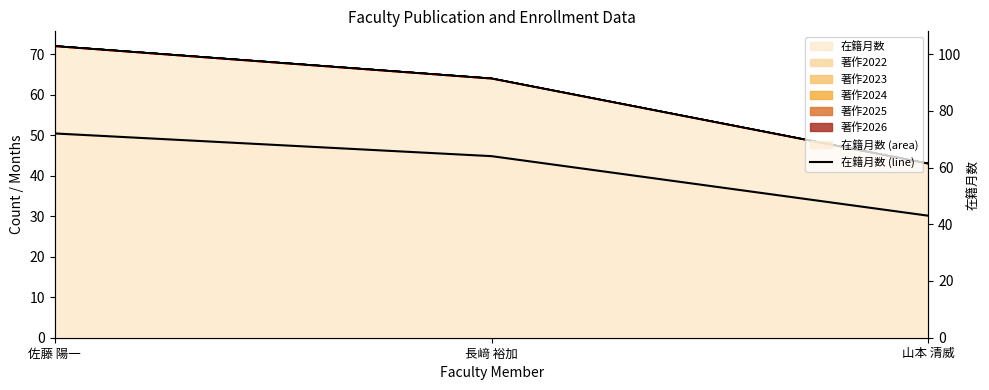

What is the change in value from 佐藤 陽一 to 長﨑 裕加?

-8